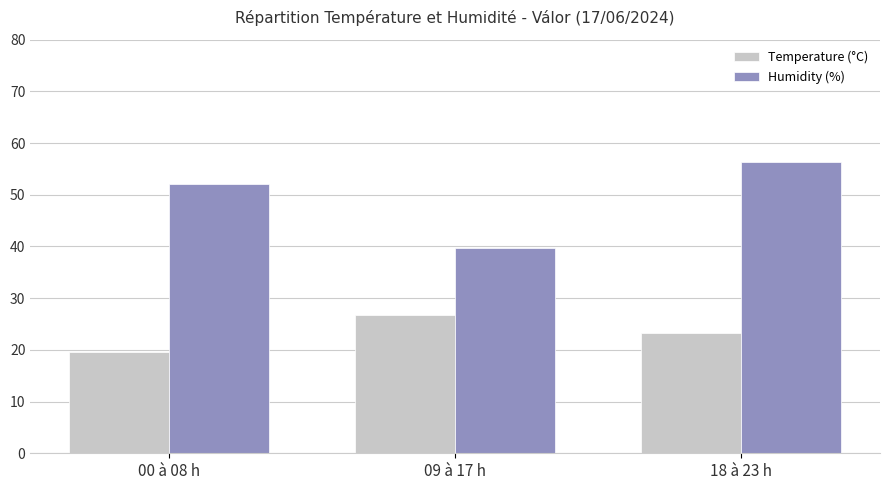

Reading right to left, what are all the values shown in this chart?

Temperature (°C): 18 à 23 h=23.2	09 à 17 h=26.7	00 à 08 h=19.5
Humidity (%): 18 à 23 h=56.3	09 à 17 h=39.7	00 à 08 h=52.0